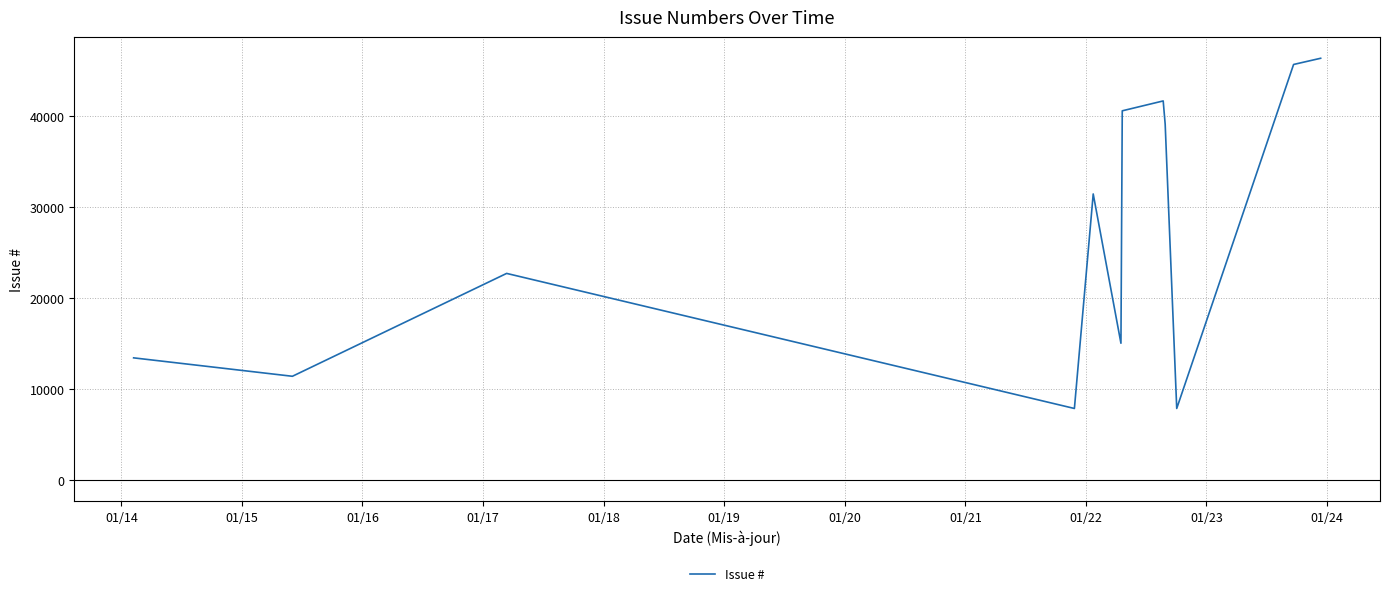

Does the chart display data point markers on the line(s)?

No